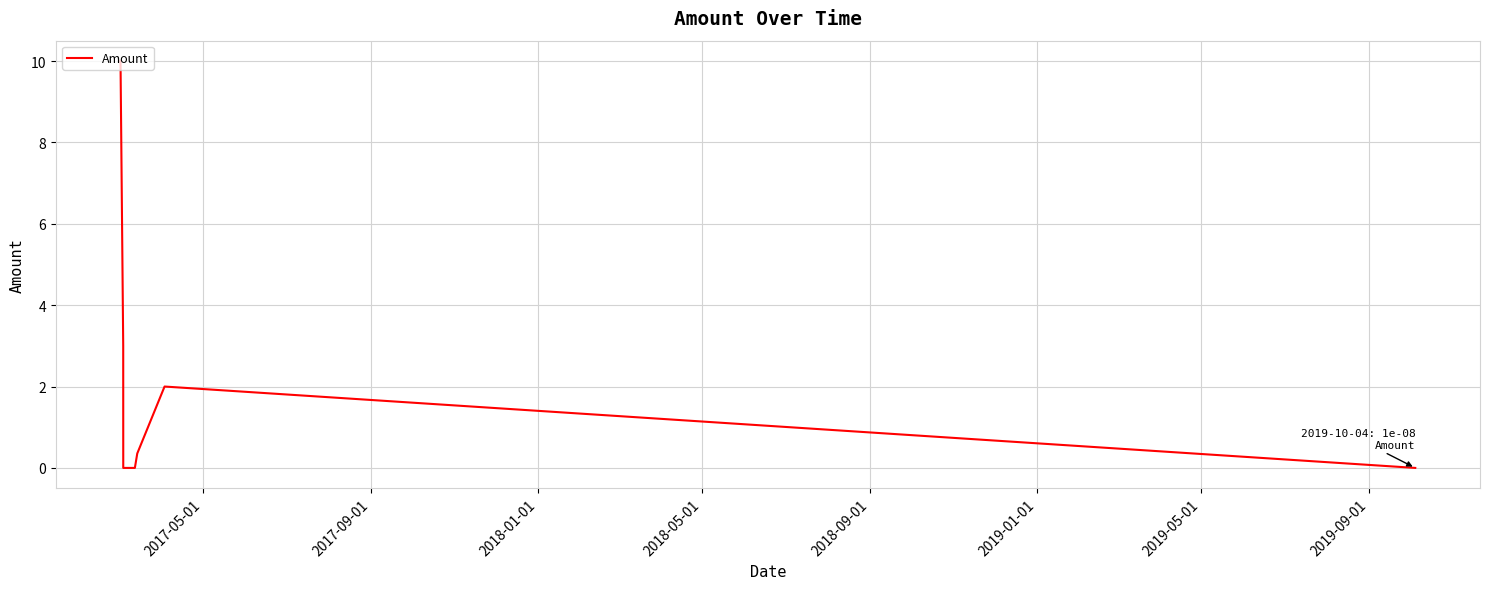

How many interior local peaks (higher than both neighbors) does the data have?

1